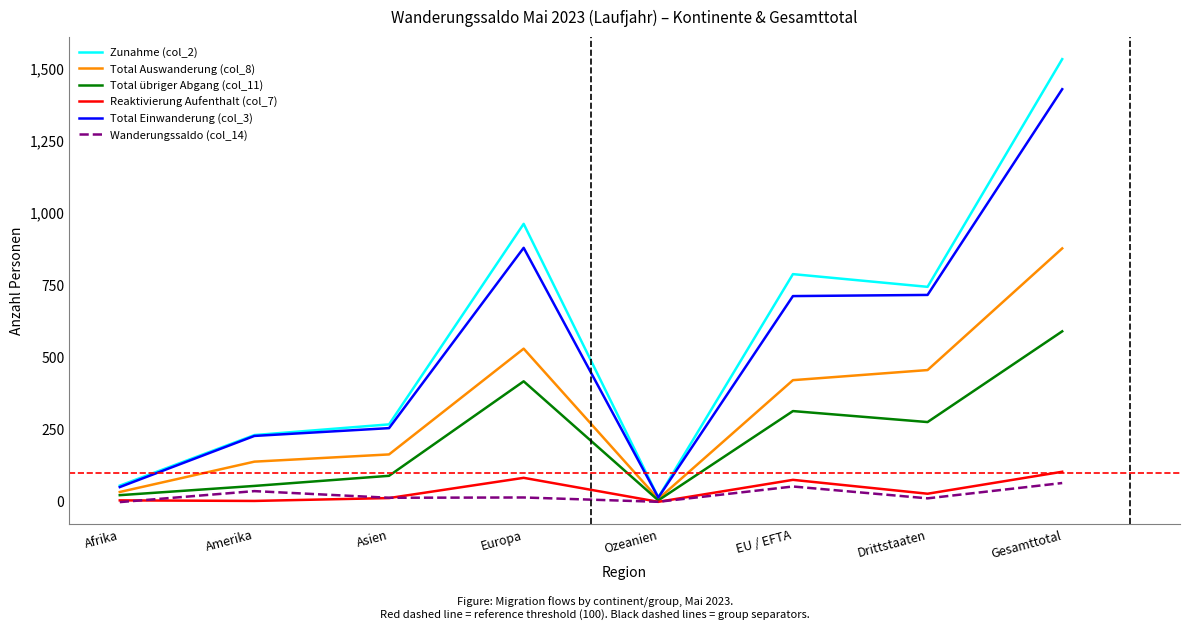

The Wanderungssaldo (col_14) series shows -1 at Afrika. True or false?

True